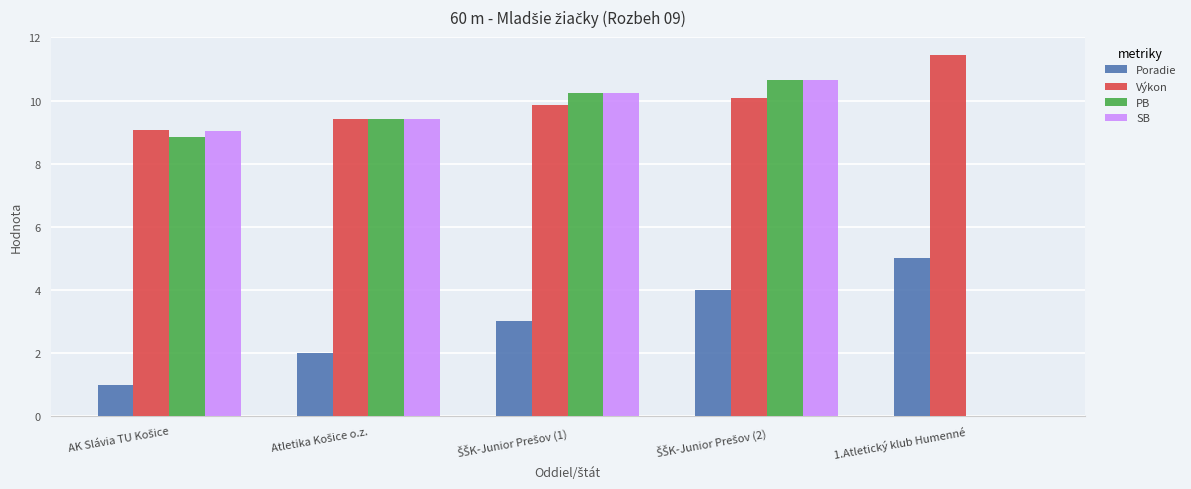

Which series has the largest total across all categories?

Výkon